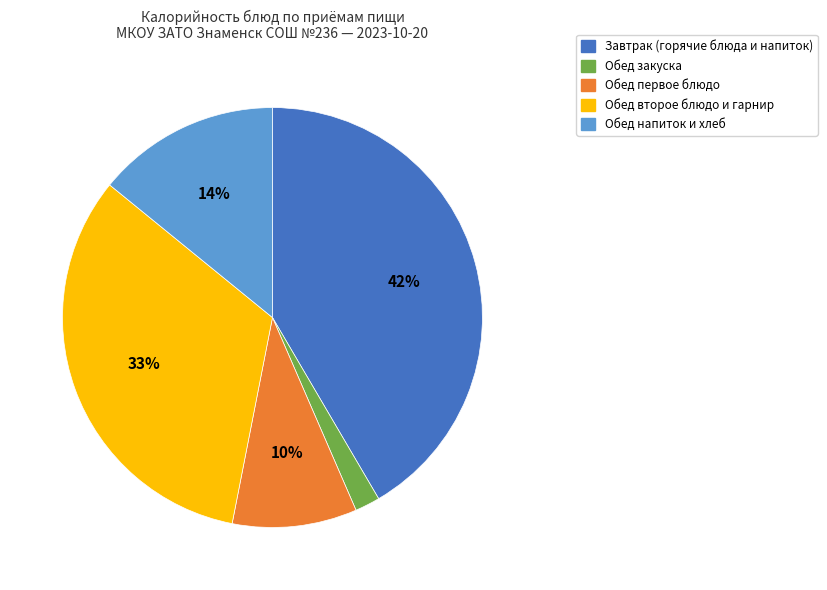

Rank the categories by value from highest to lowest.

Завтрак (горячие блюда и напиток), Обед второе блюдо и гарнир, Обед напиток и хлеб, Обед первое блюдо, Обед закуска